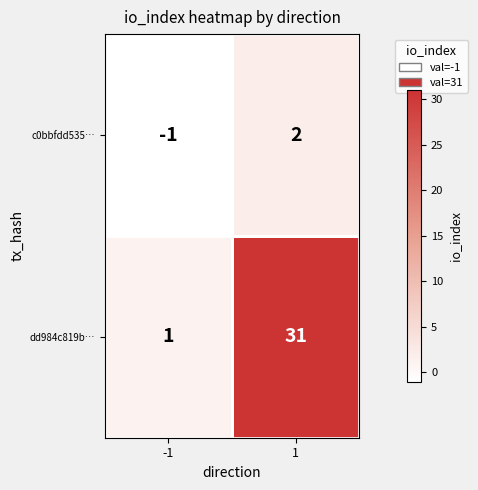

The value of c0bbfdd535… at 1 is 2. True or false?

True